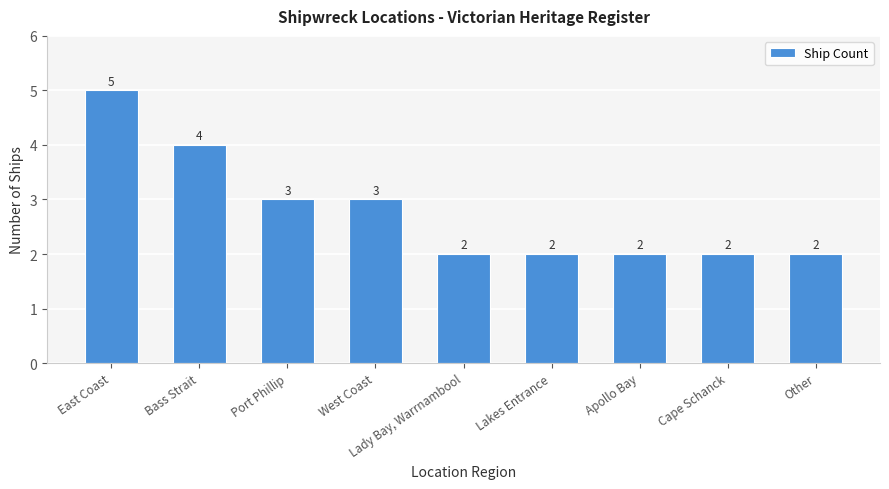

Approximately how many times larger is the value at Port Phillip compared to Cape Schanck?

1.5